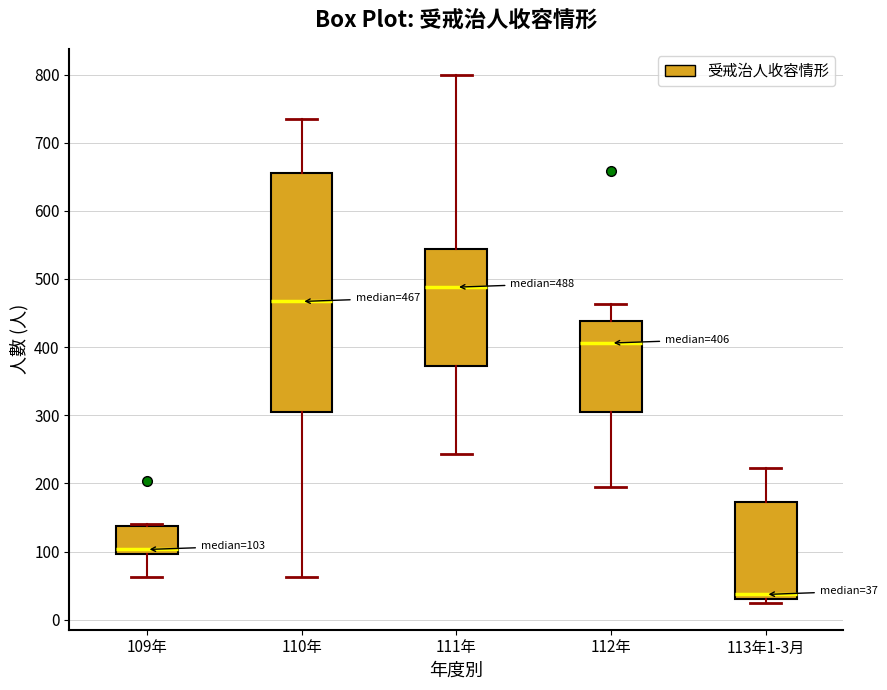

Comparing the boxes themselves (not the whiskers), which one is the tallest?

110年